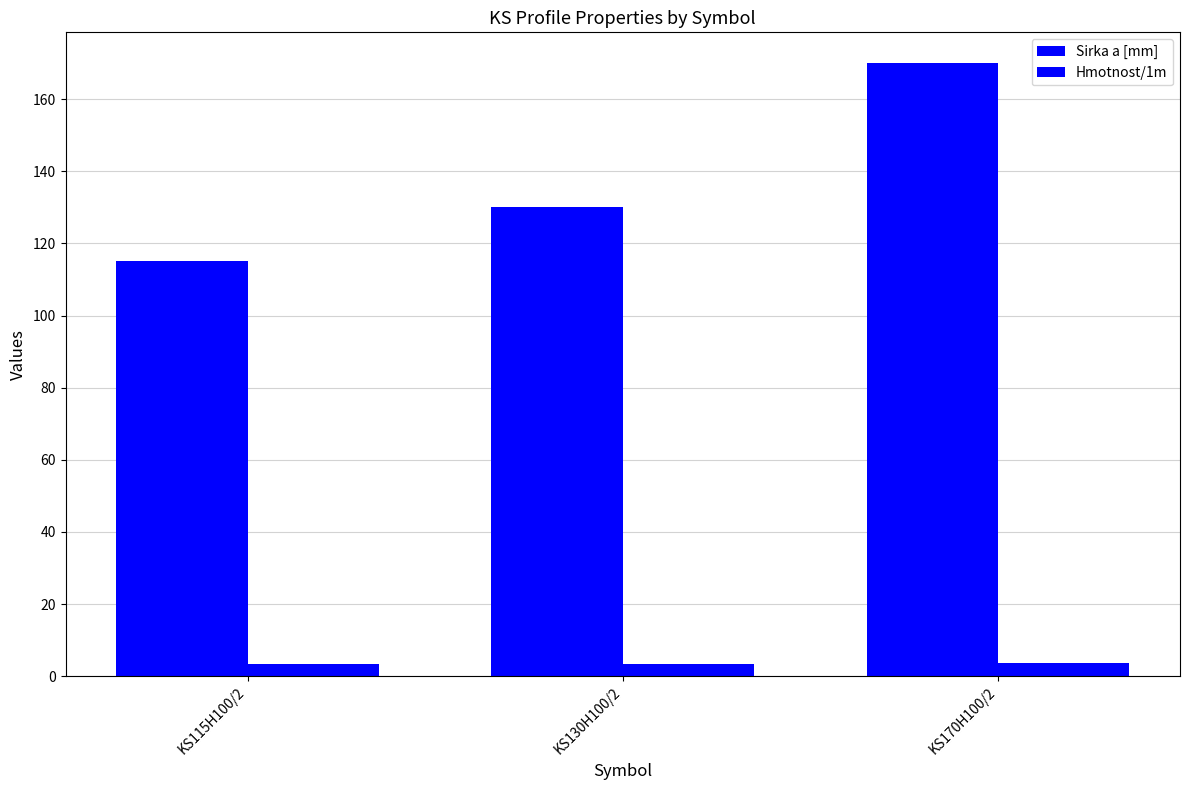

What is the value of the Sirka a [mm] bar at the 1st from the left?

115.0